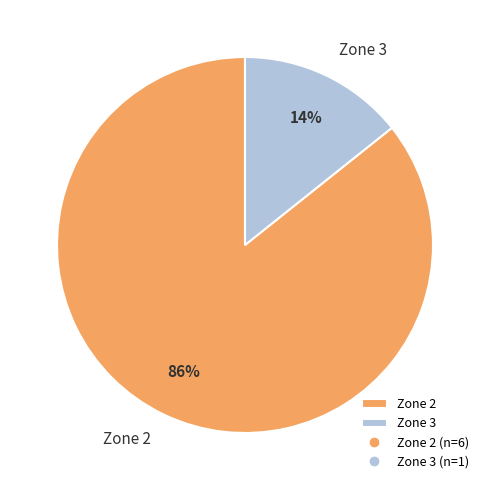

Rank the categories by value from highest to lowest.

Zone 2, Zone 3